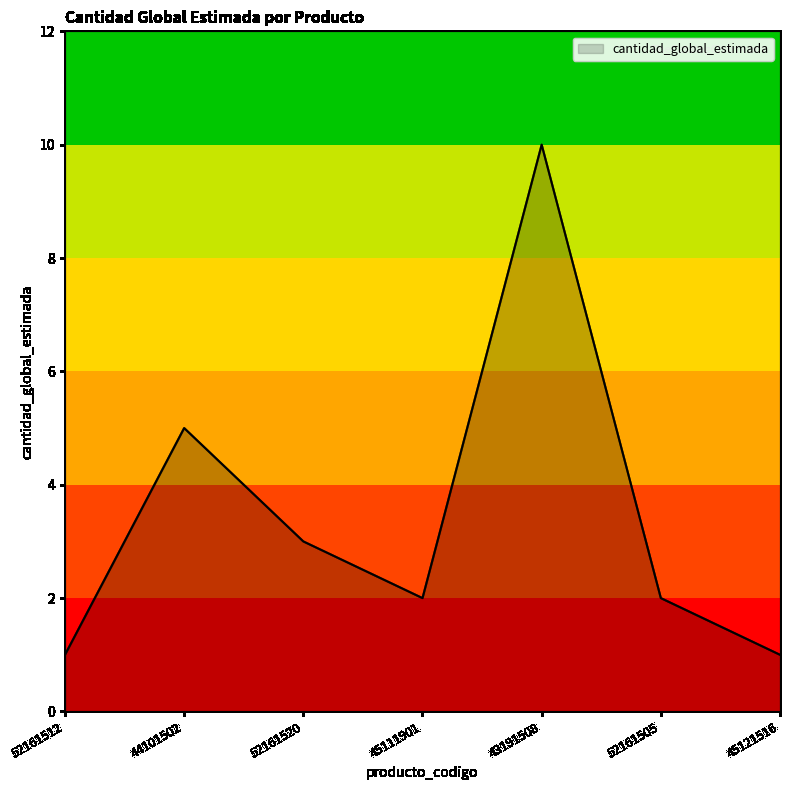

Which category has the highest value across all series?

43191508